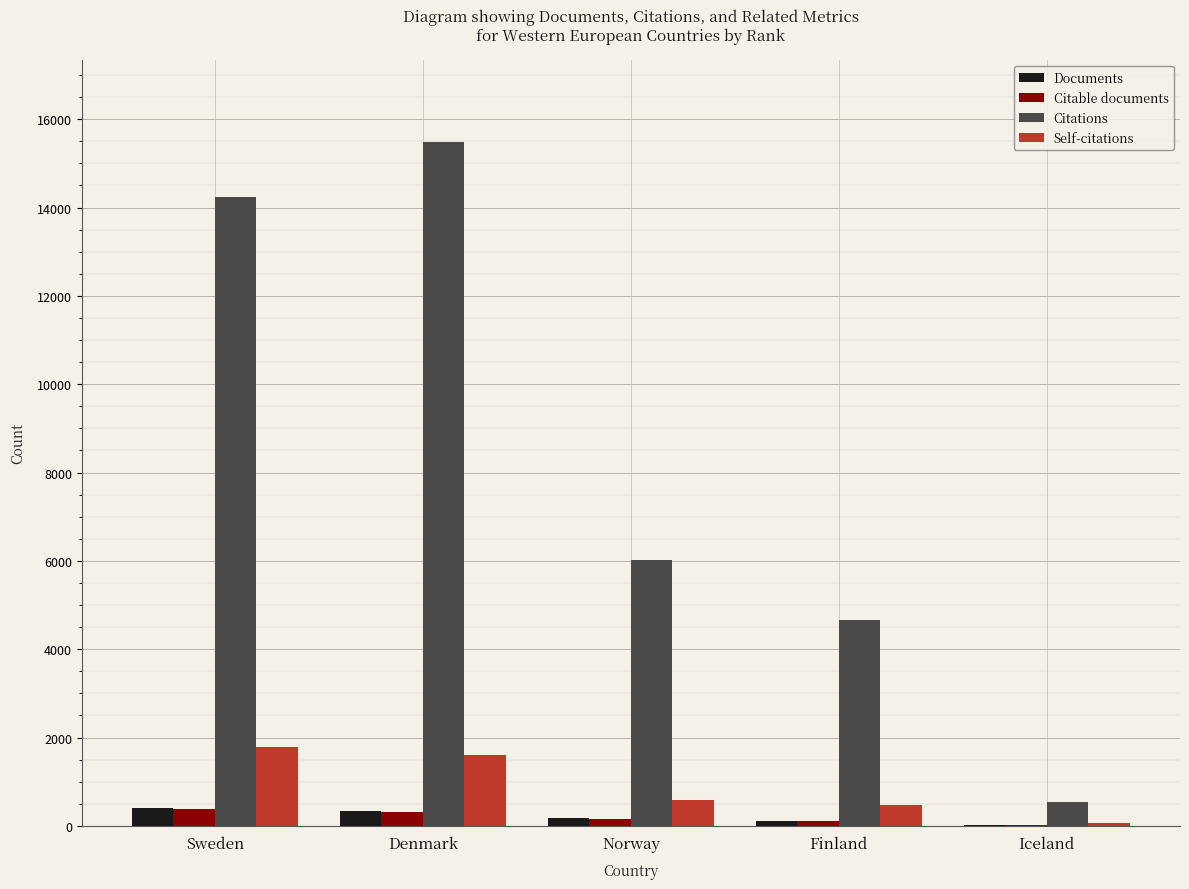

What is the sum of the Citable documents values at Sweden and Denmark?

680